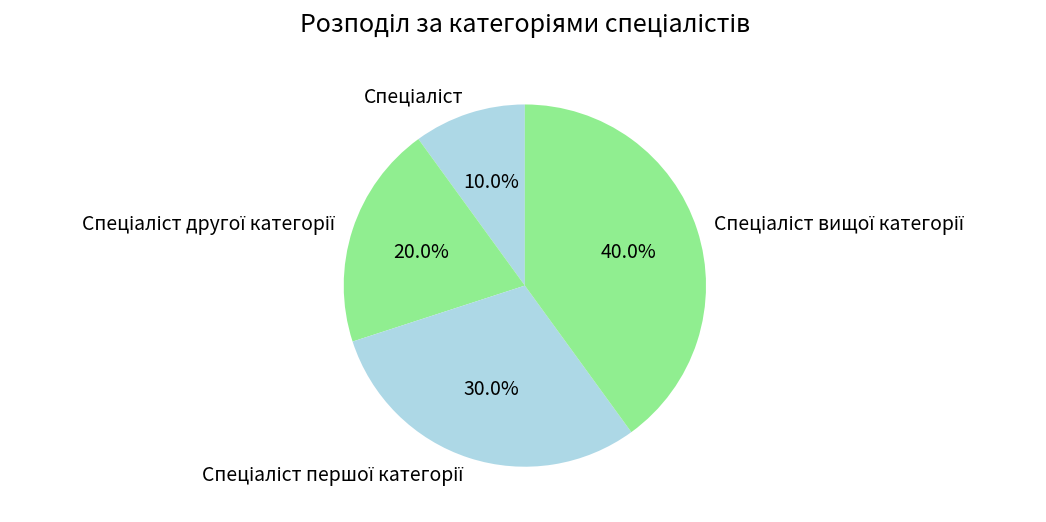

Does any single category account for the majority?

No